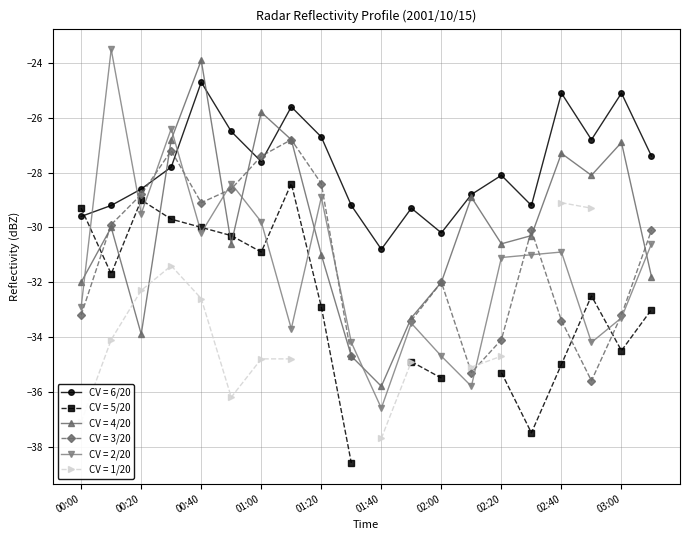

Which category has the highest value across all series?

2001/10/15 00:10